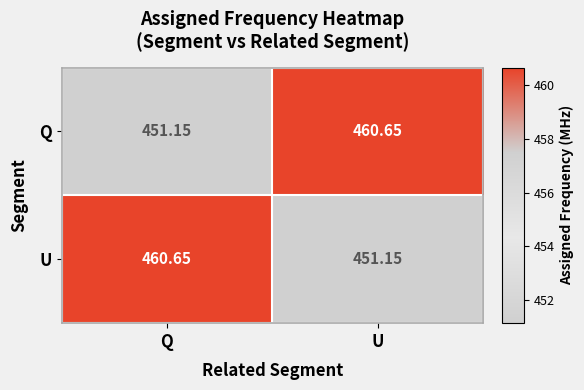

How many data points does each series have?

2